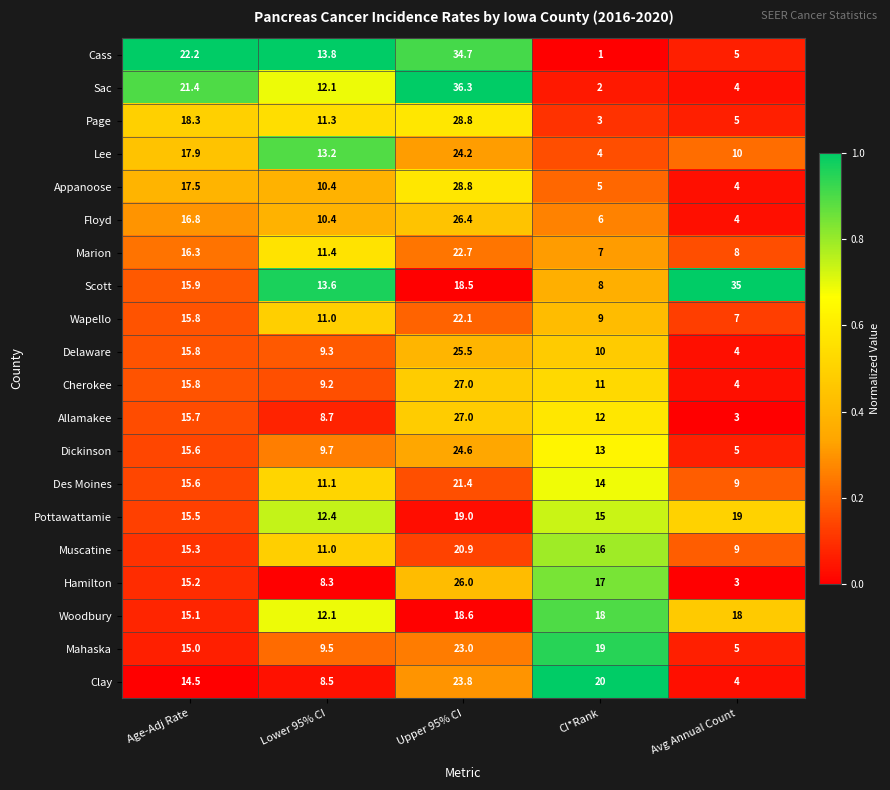

Which series has the widest spread of values?

Sac